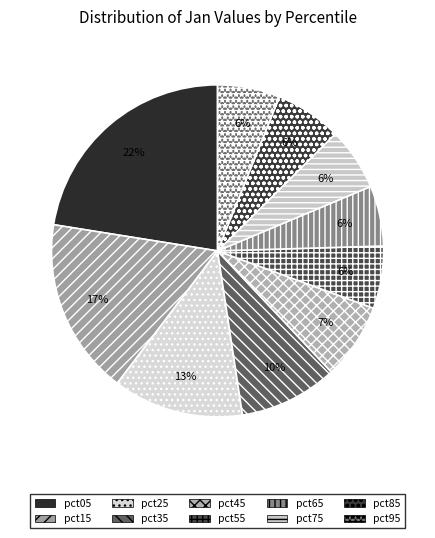

To the nearest percent, what is the combined percentage of pct55 and pct15?

23%